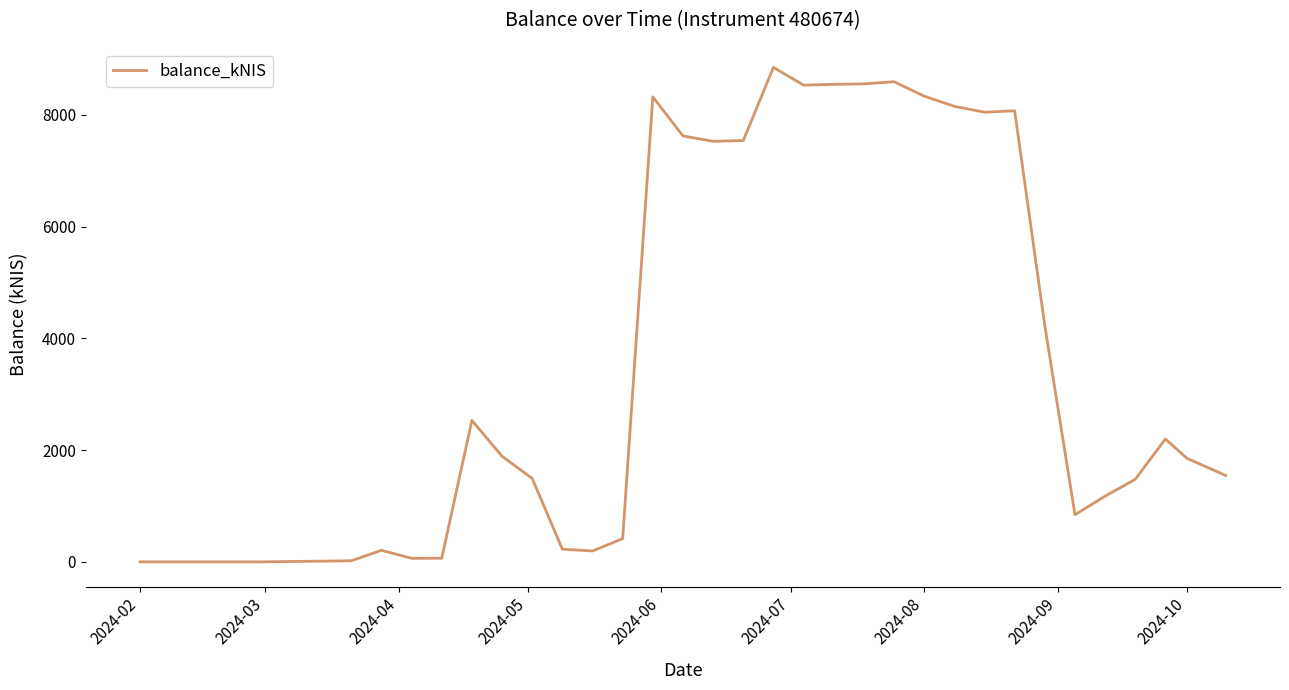

How many values exceed 2200?

16